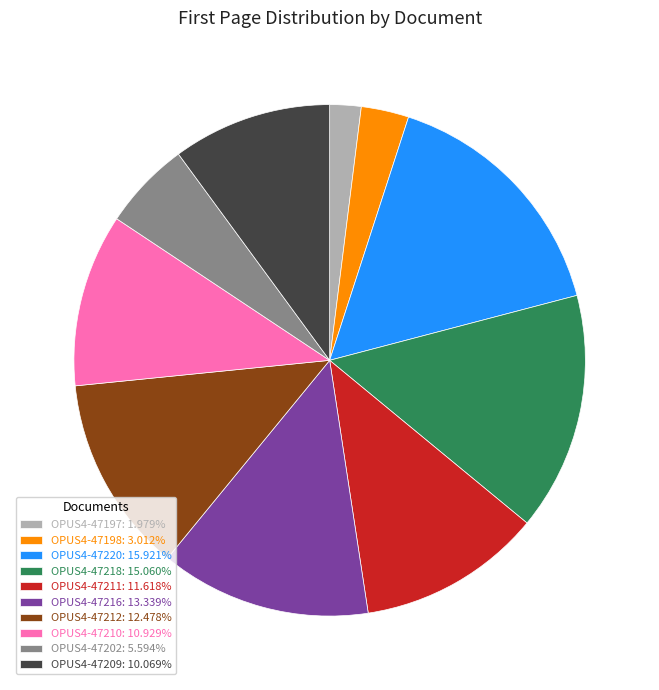

Is there a majority slice in this chart?

No